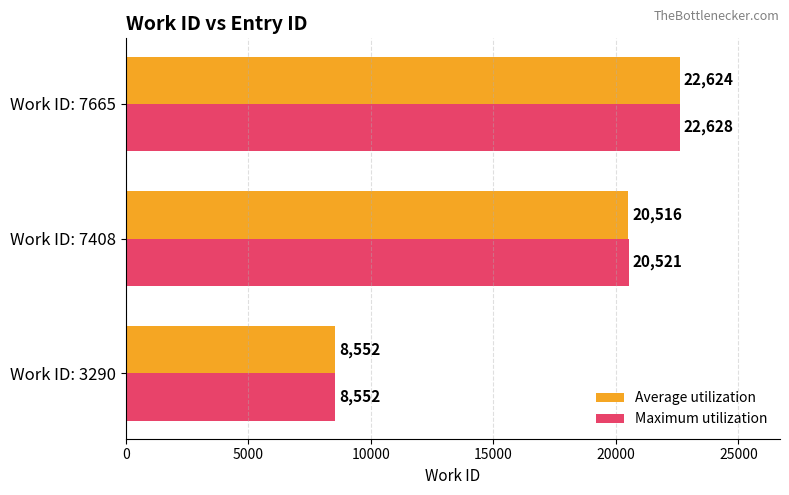

Count the Maximum utilization values in the range 8552 to 22628.

3